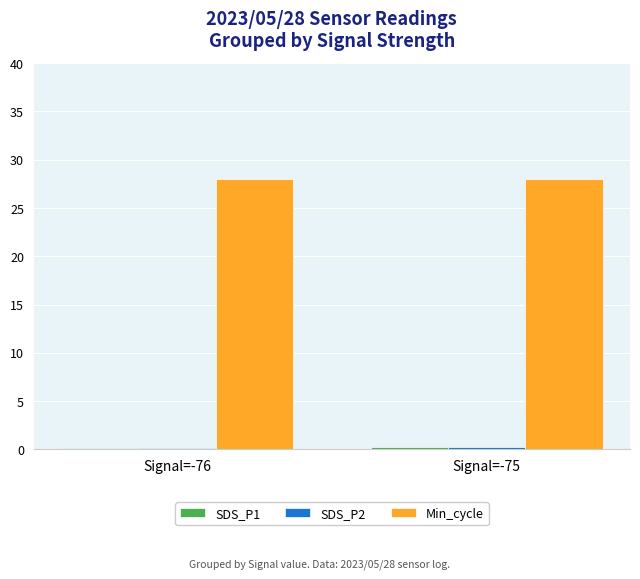

What is the greatest value displayed?

28.0